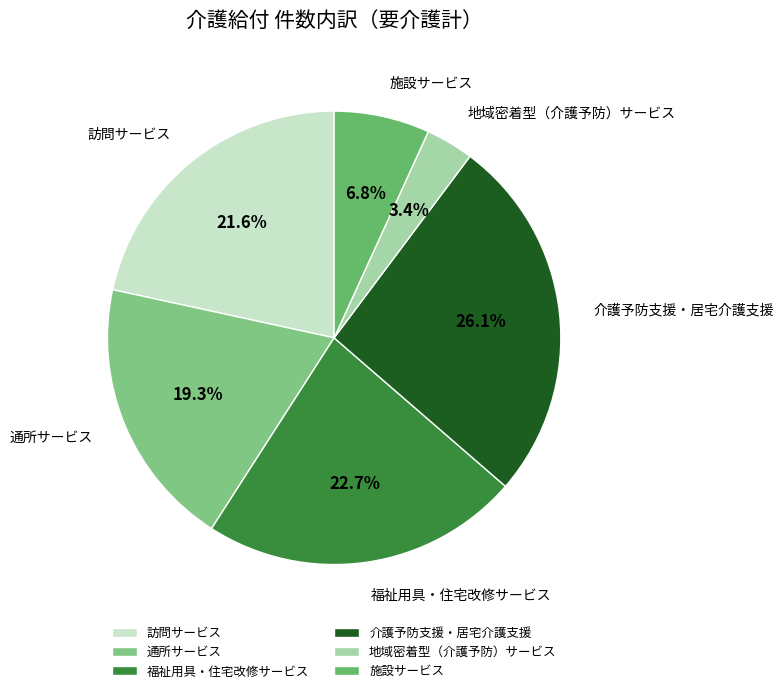

Count the number of slices in the pie.

6